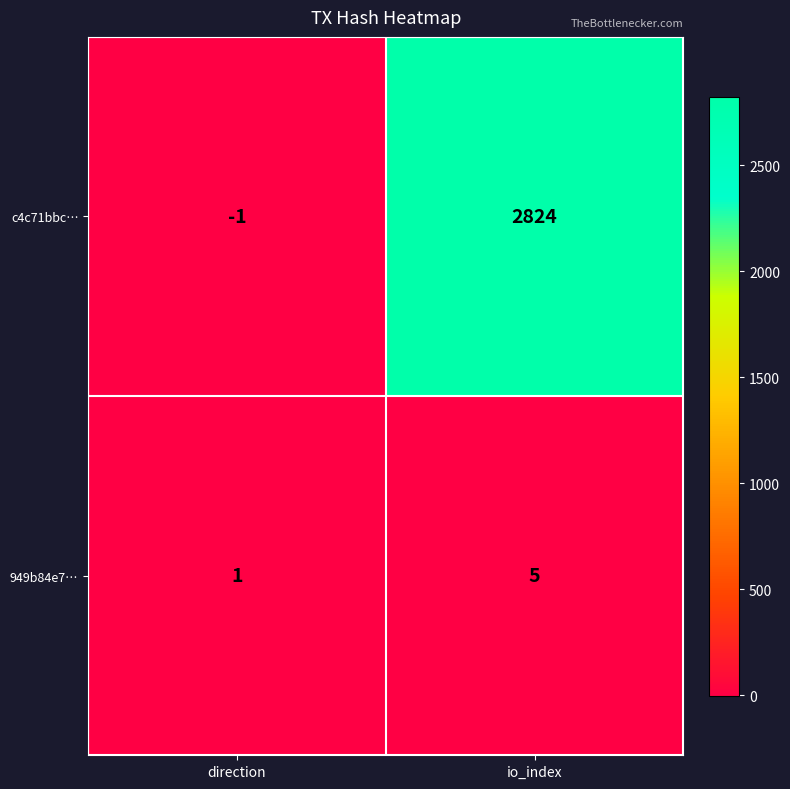

Which category has the highest value across all series?

io_index